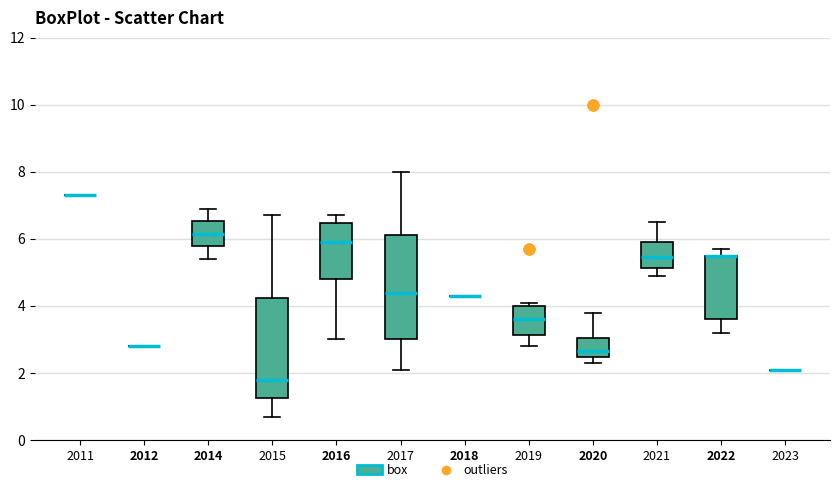

Where does the median line of the box at x = 2019 sit on the y-axis? The values are not printed on the chart, so give them approximately, as read against the axis.

3.6